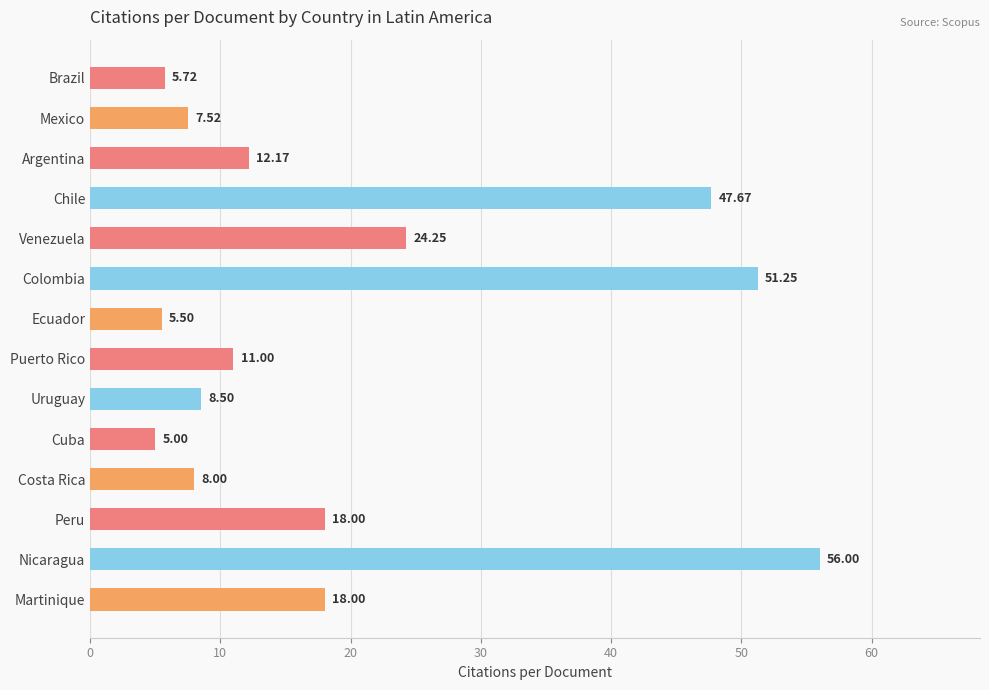

Where is the data nearest to the value 30?

Venezuela